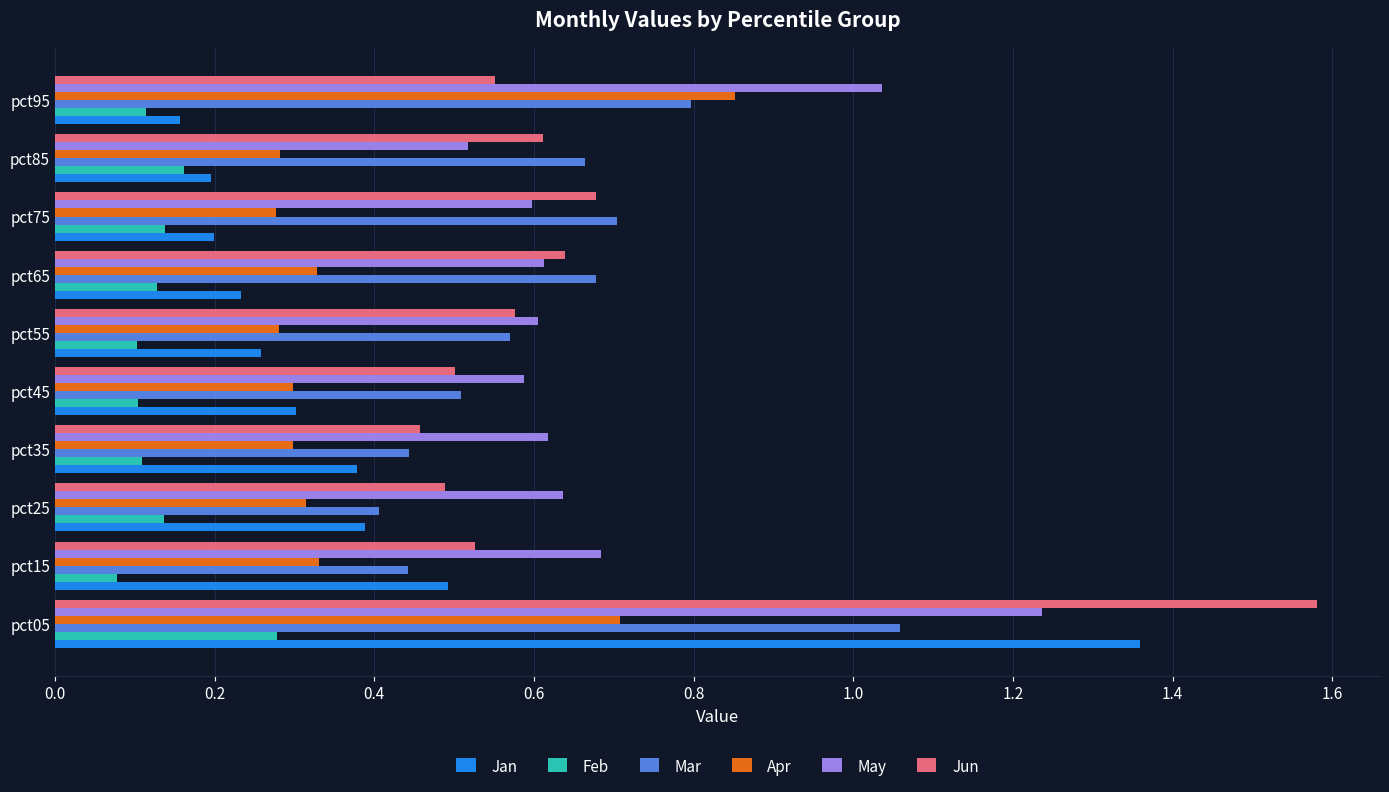

The value of Feb at pct55 is 0.1. True or false?

True